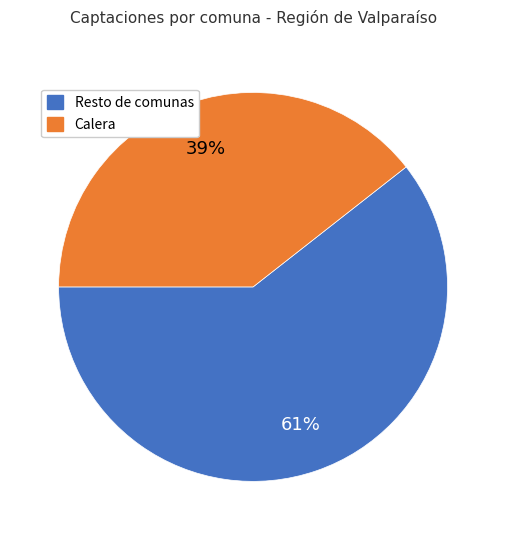

Is there any slice that represents more than half of the pie?

Yes